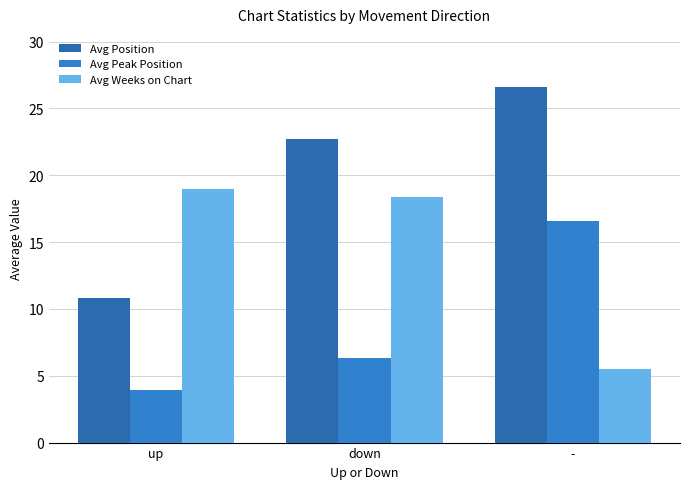

Rank the series at down from highest to lowest value.

Avg Position, Avg Weeks on Chart, Avg Peak Position